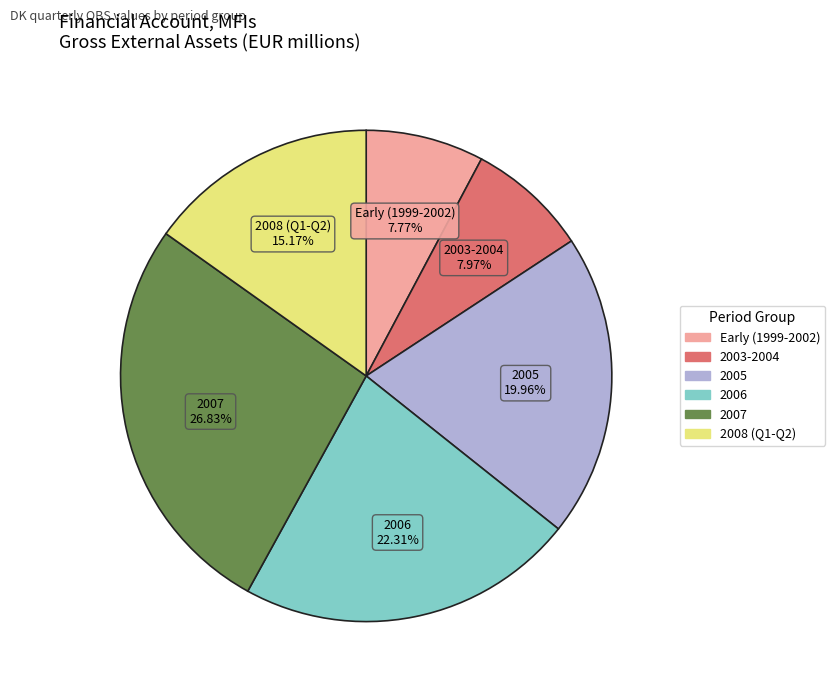

Is the sum of 2008 (Q1-Q2) and 2007 greater than half?

No